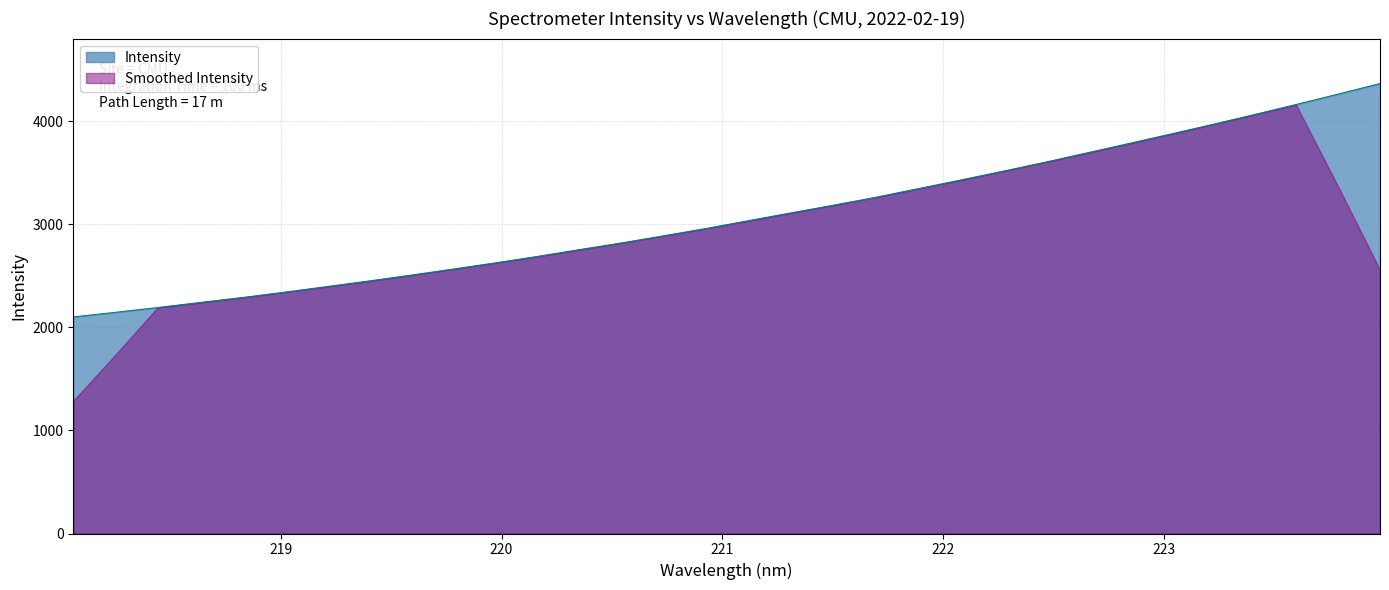

What is the ratio of the value at 220.7354 to the value at 221.1174?

1.0